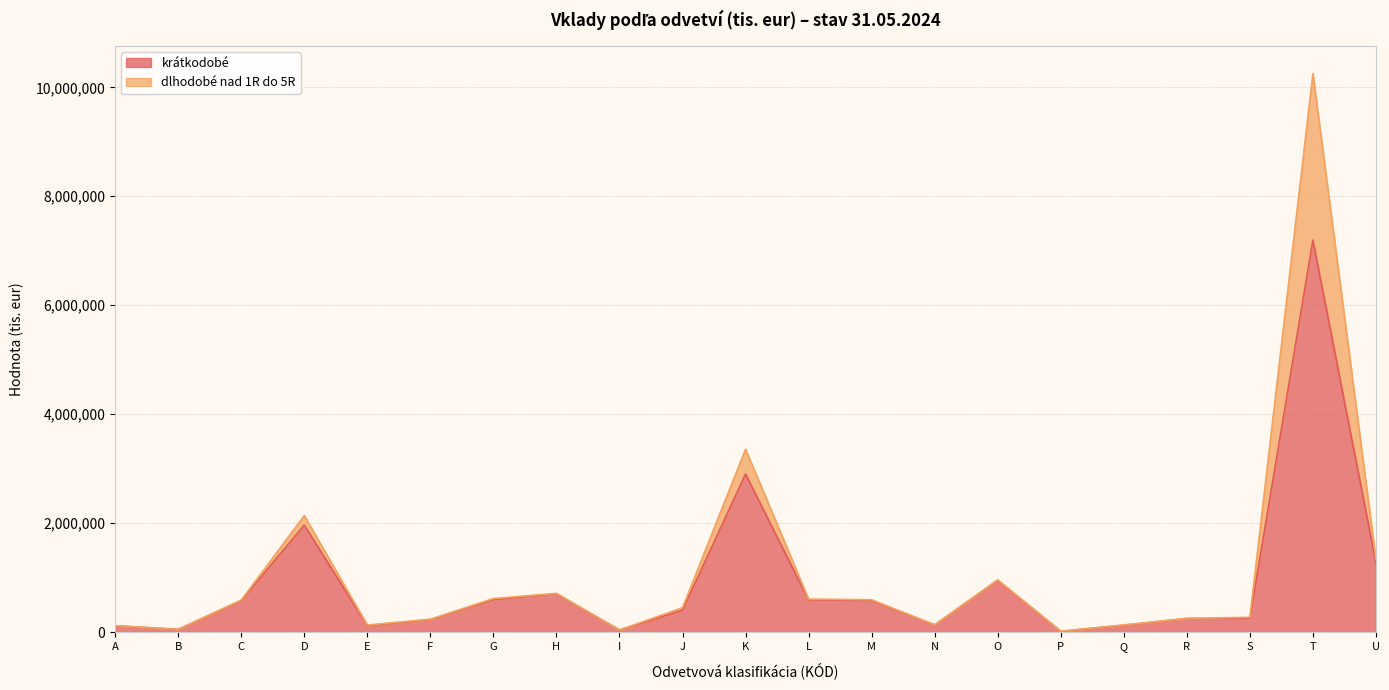

The value at C is 579622. True or false?

True